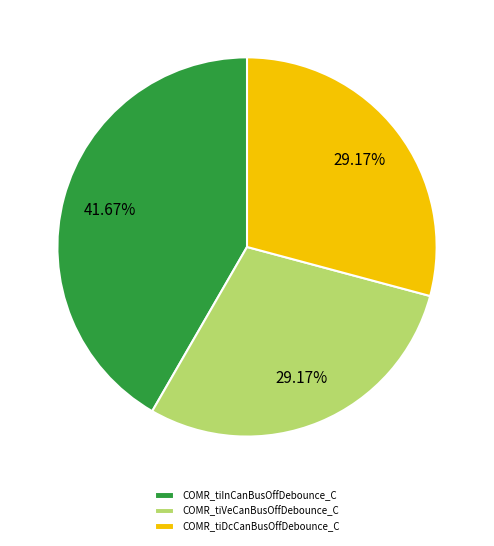

What percentage is the COMR_tiInCanBusOffDebounce_C slice, to the nearest percent?

42%